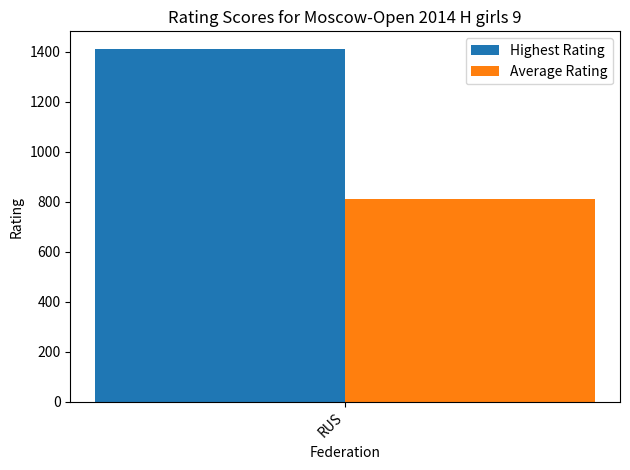

List the series in order of their overall mean, highest first.

Highest Rating, Average Rating